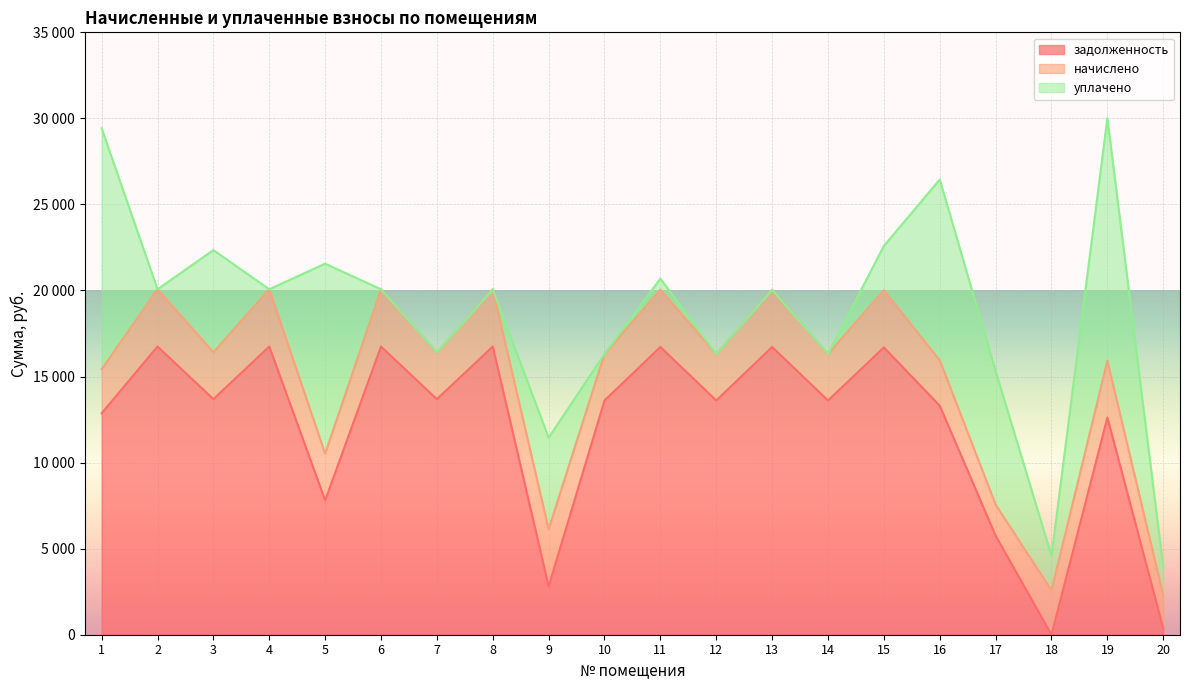

Is the value of уплачено at 9 greater than the value of начислено at 11?

Yes